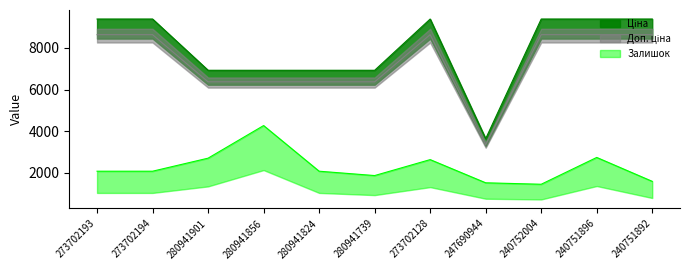

In Доп. ціна, how many points are higher than both neighbors (excluding endpoints)?

1